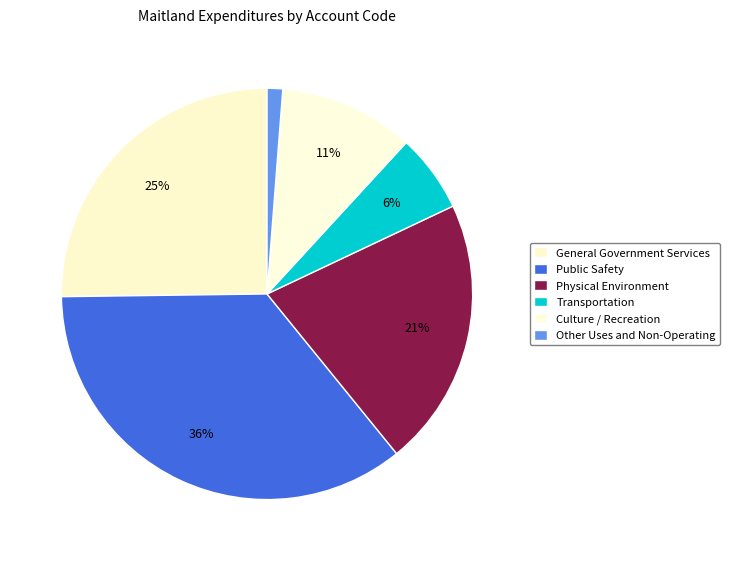

What is the change in value from Physical Environment to Other Uses and Non-Operating?

-7156004